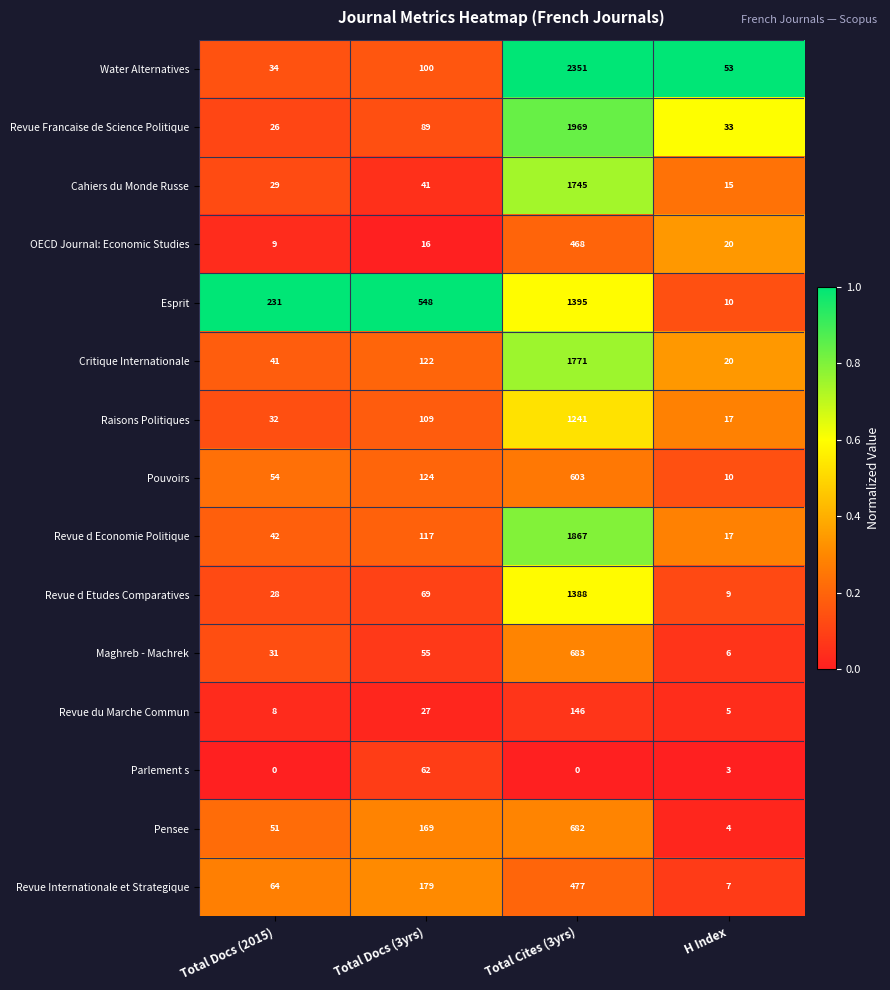

List the series in order of their peak value, highest first.

Water Alternatives, Revue Francaise de Science Politique, Revue d Economie Politique, Critique Internationale, Cahiers du Monde Russe, Esprit, Revue d Etudes Comparatives, Raisons Politiques, Maghreb - Machrek, Pensee, Pouvoirs, Revue Internationale et Strategique, OECD Journal: Economic Studies, Revue du Marche Commun, Parlement s